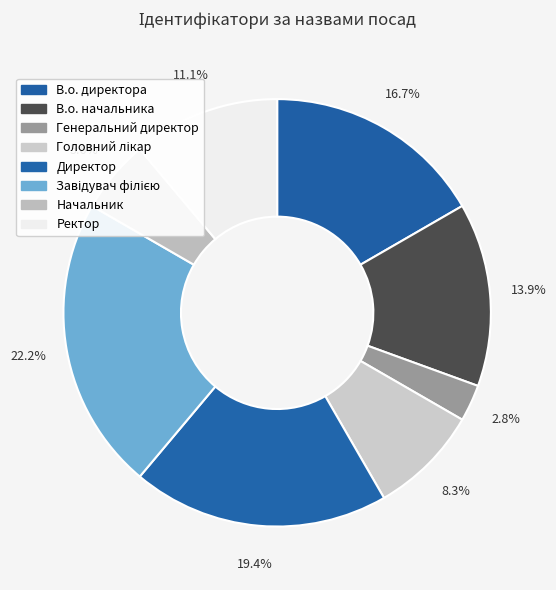

To the nearest percent, what percentage of the pie is Начальник?

6%